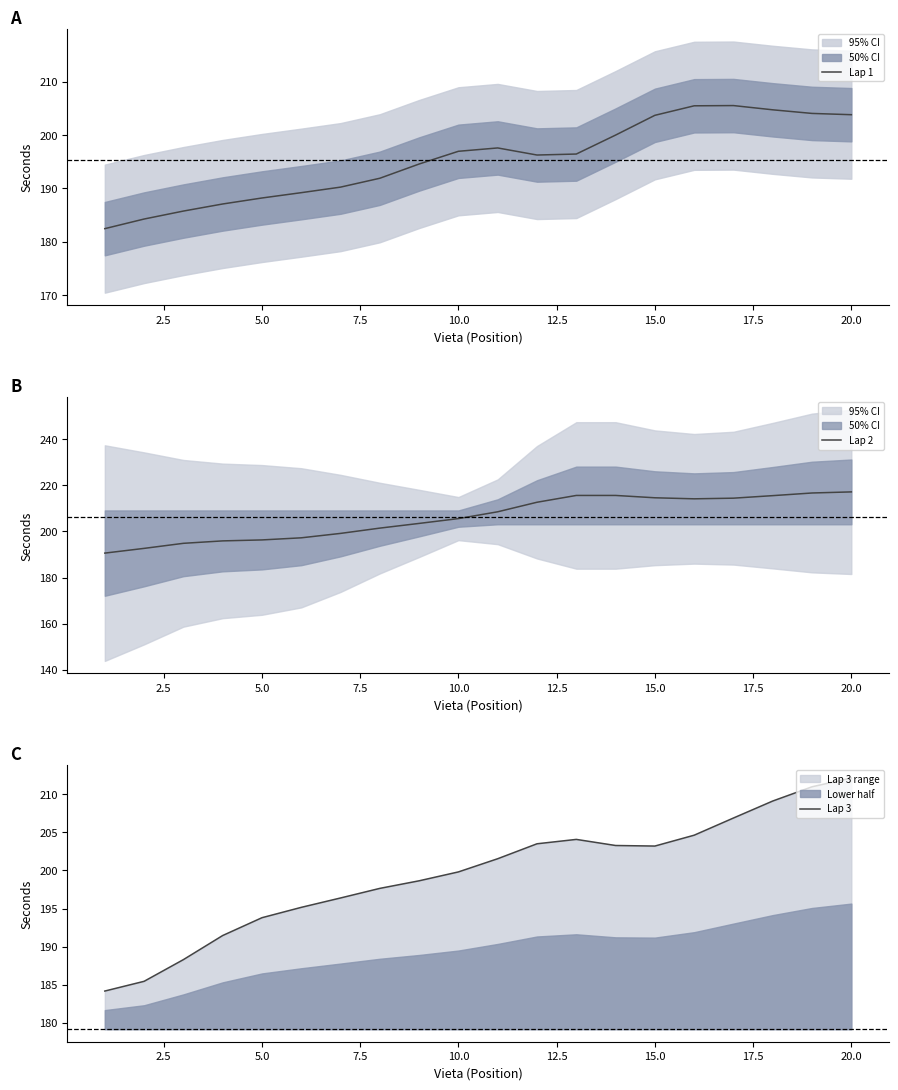

What are all the series names shown in the legend?

Lap 1, Lap 2, Lap 3